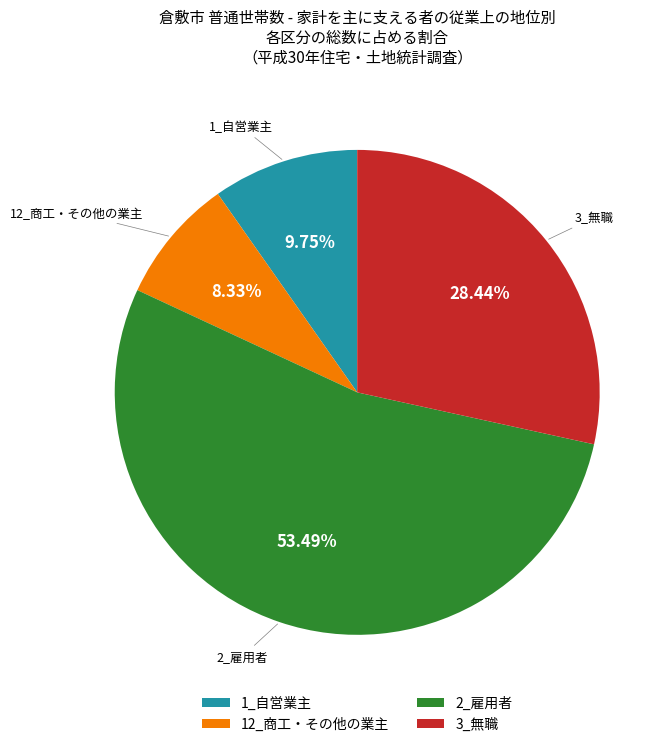

How many segments does this pie chart have?

4